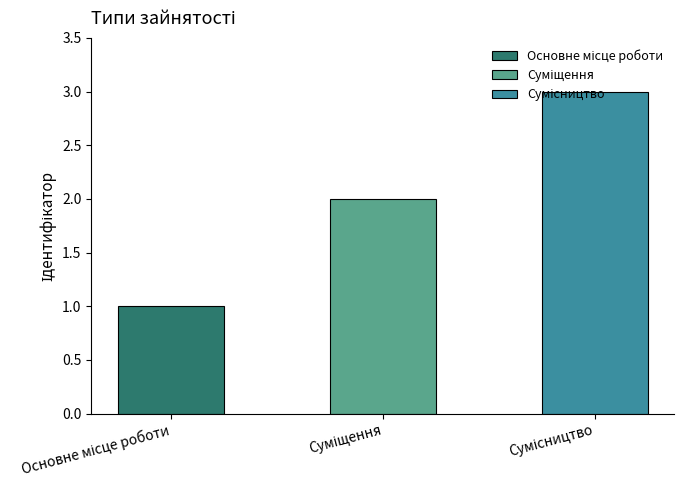

The value at Суміщення is 1. True or false?

False